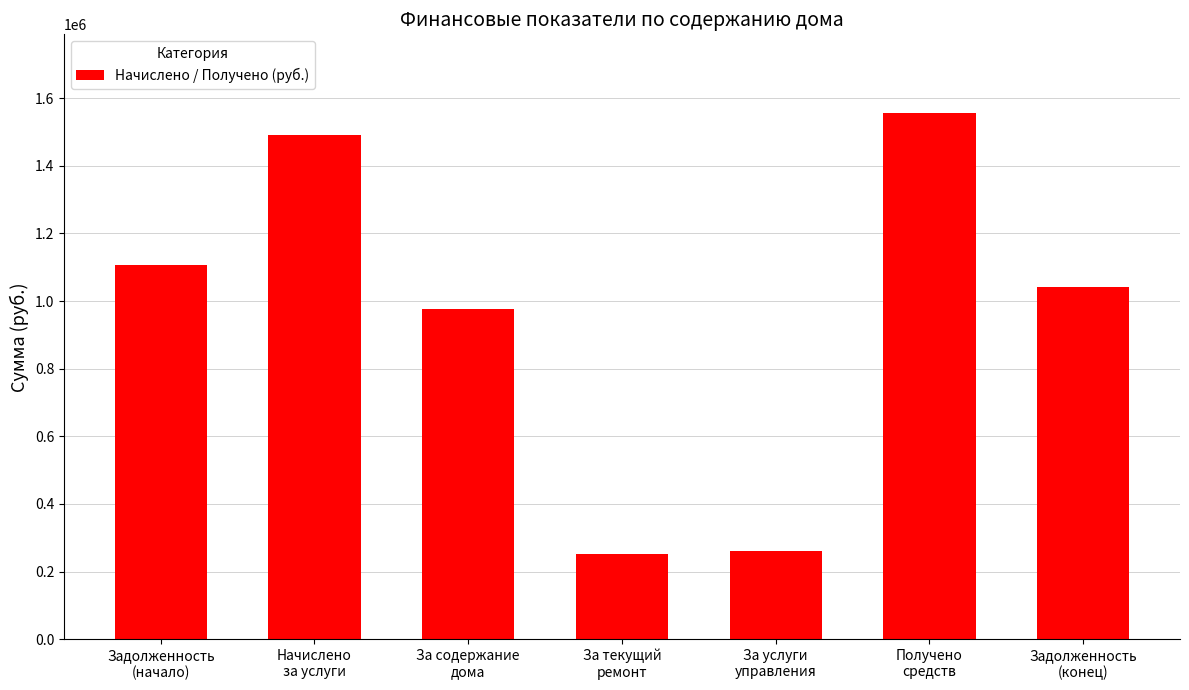

What is the smallest value displayed?

251136.0